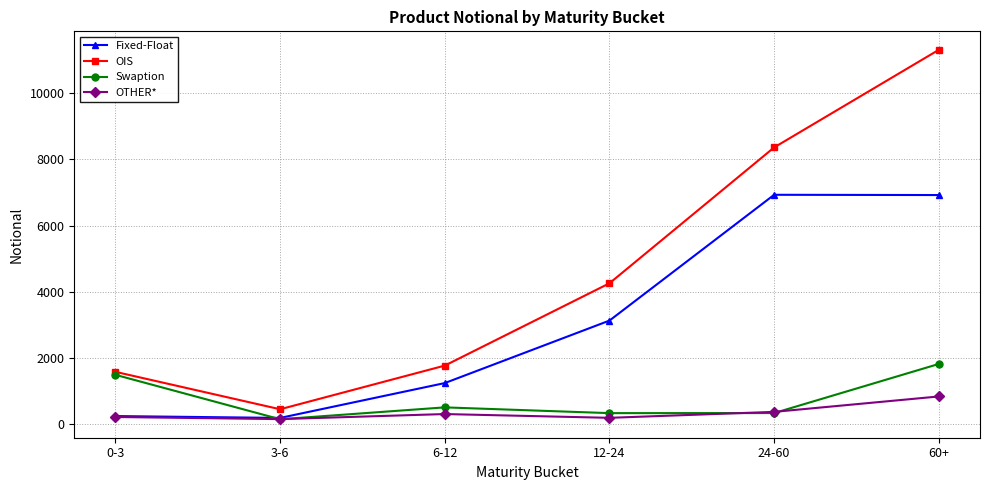

How many interior local valleys does the OIS series have?

1